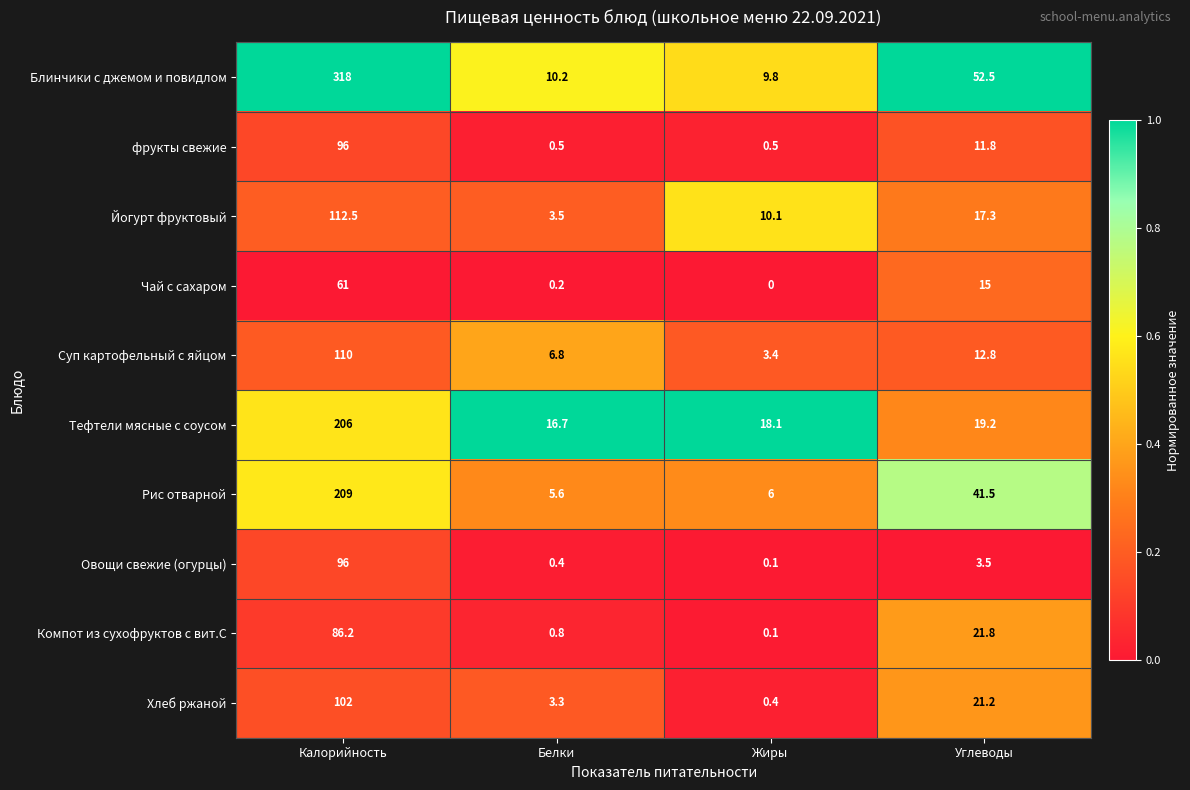

The Рис отварной series shows 66.4 at Углеводы. True or false?

False